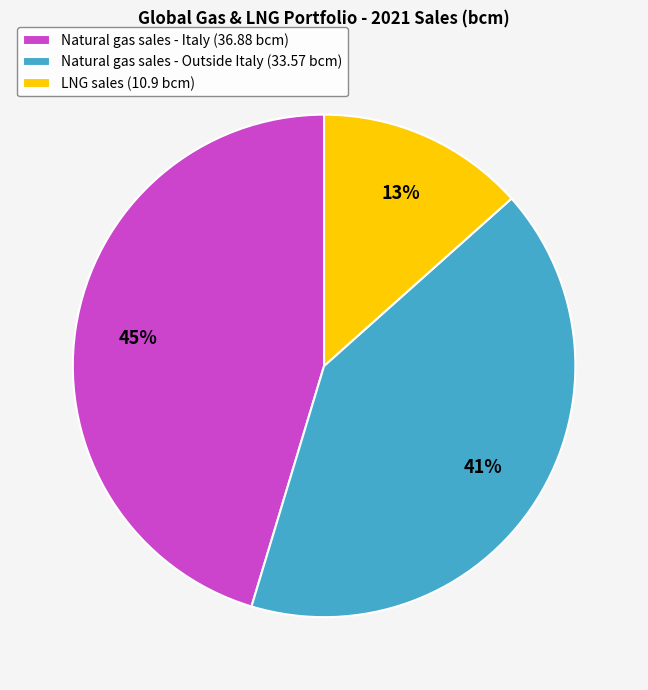

To the nearest percent, what is the difference between the largest and smallest slice percentages?

32%